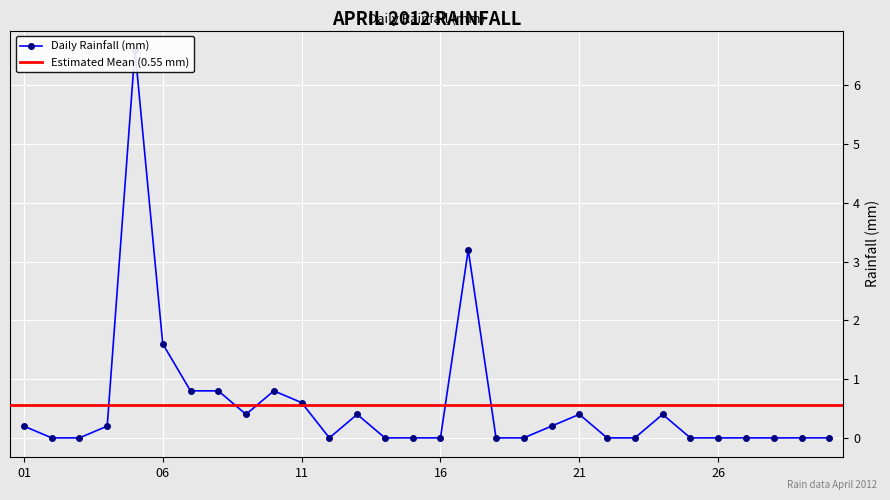

How many interior local valleys (lower than both neighbors) does the data have?

2